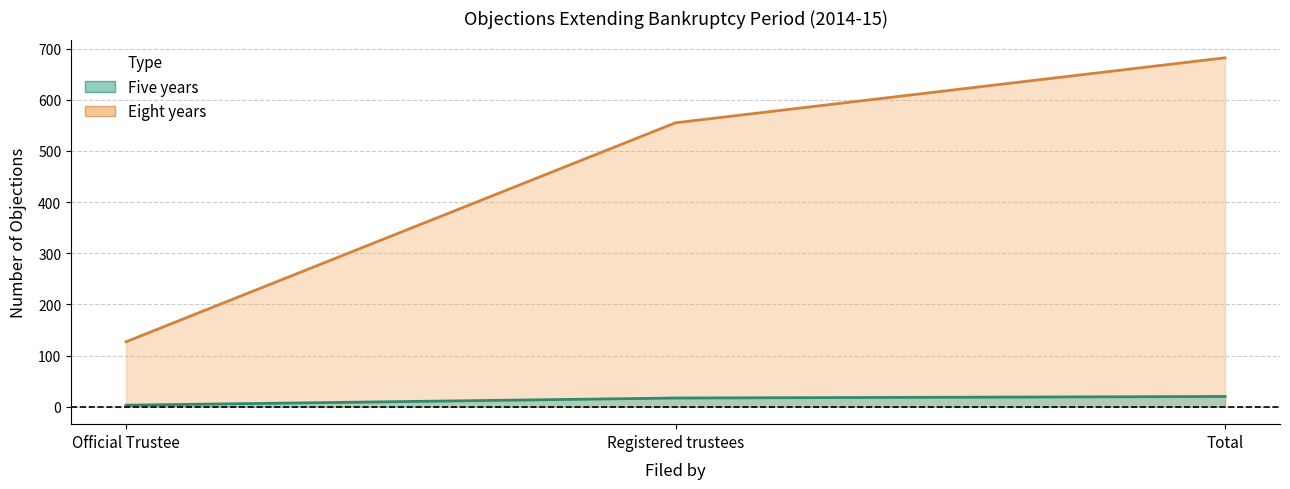

At which label does Eight years first exceed 555?

Total